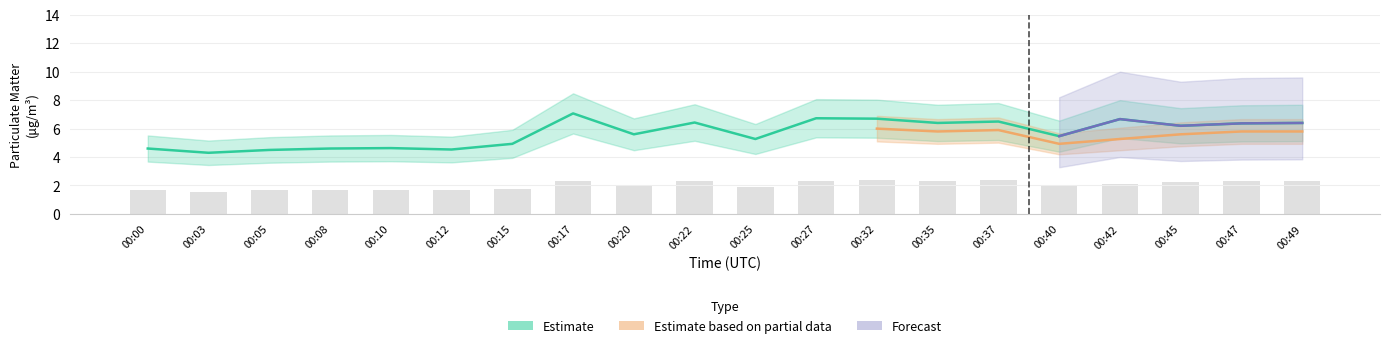

What is the total value across all series at 00:47?

8.7